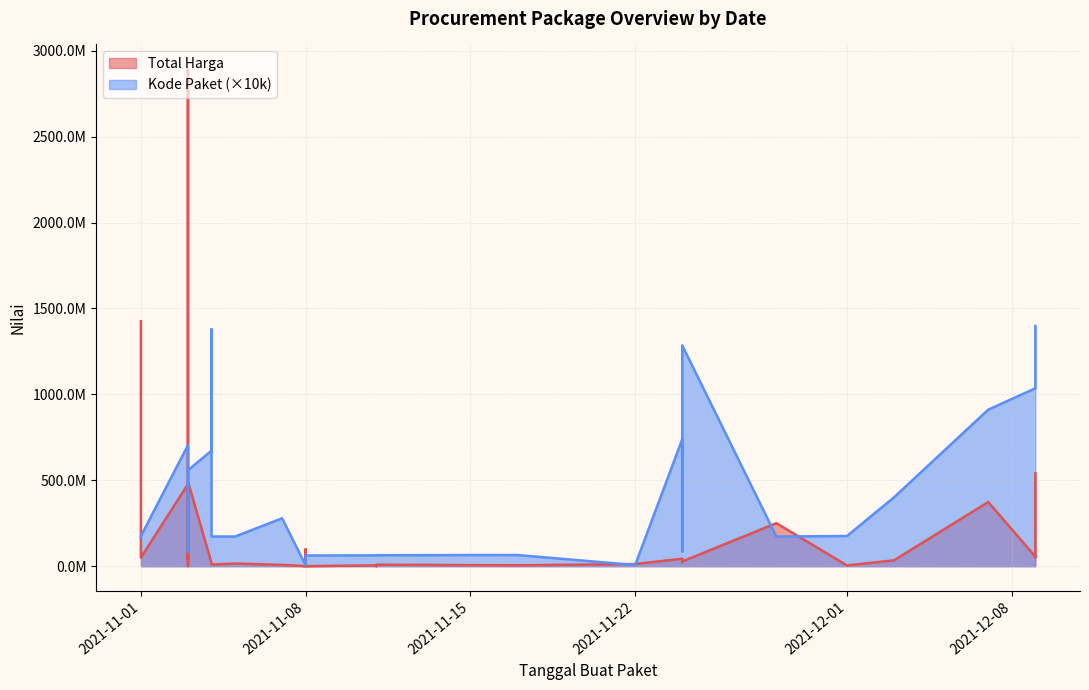

What is the difference between the highest and lowest values at 2021-11-01?

1257637900